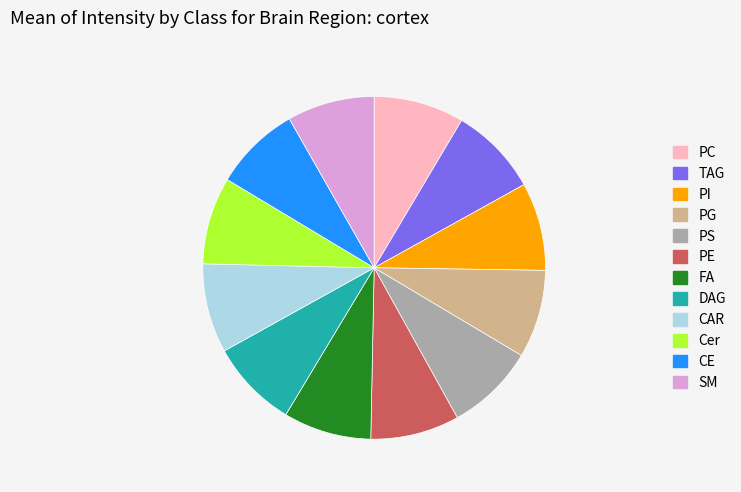

Is there a majority slice in this chart?

No